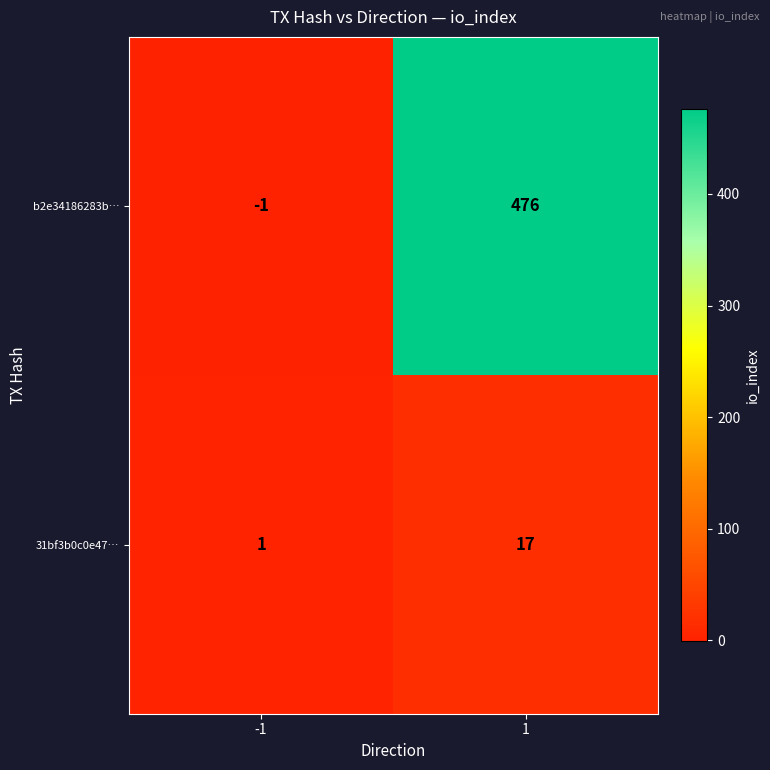

Which series has the widest spread of values?

b2e34186283b…